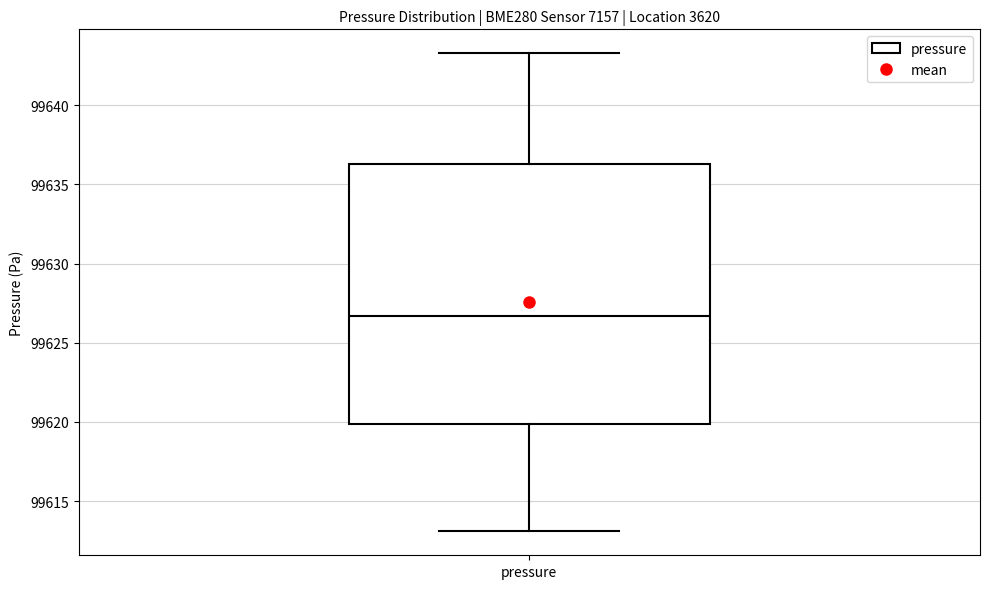

Where does the lower whisker of the box for pressure end on the y-axis? The values are not printed on the chart, so give them approximately, as read against the axis.

99613.0